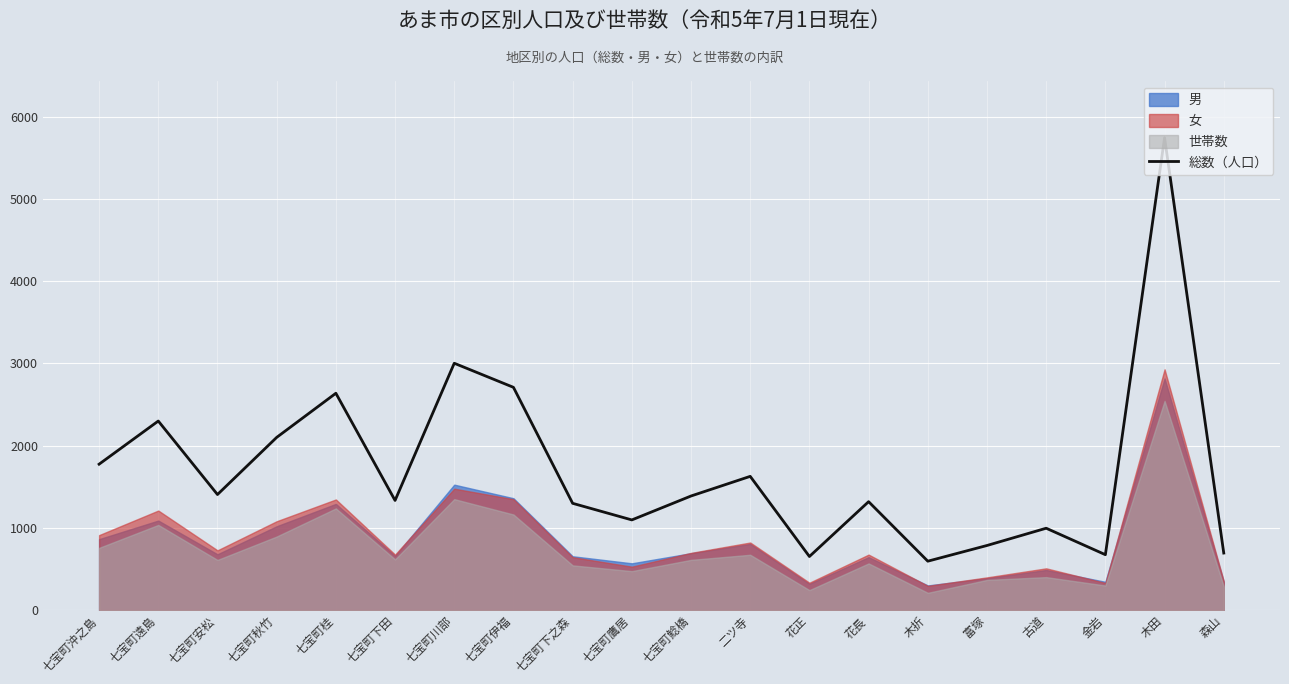

Between 七宝町鷹居 and 七宝町下之森, which is larger?

七宝町下之森